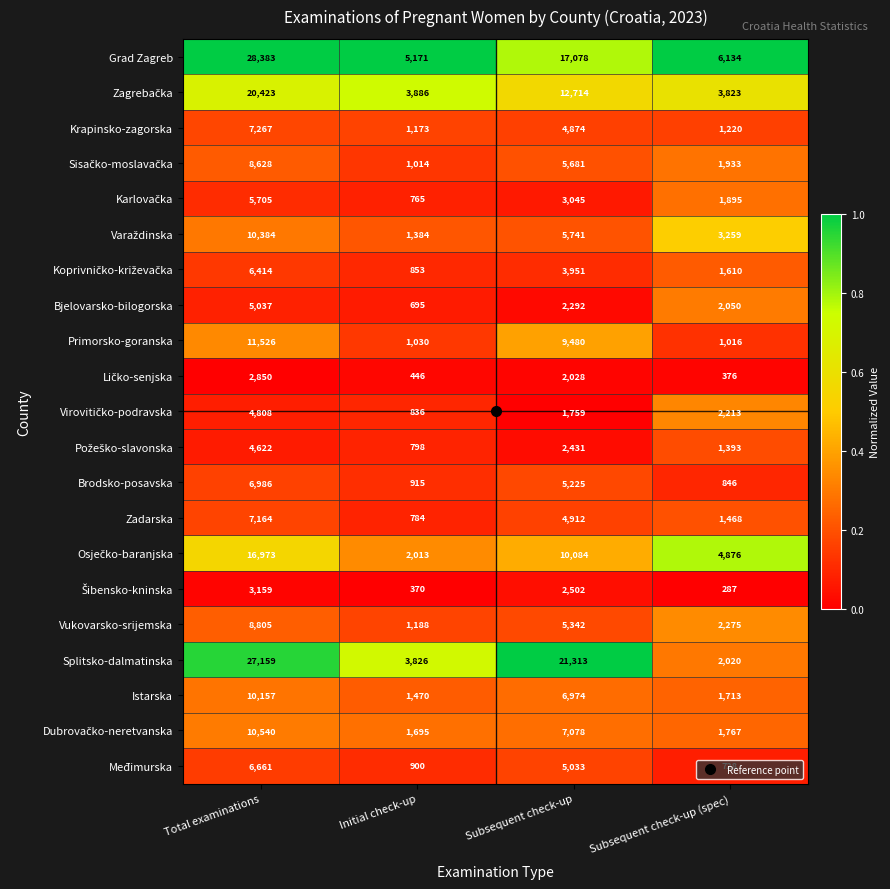

What is the approximate value of Vukovarsko-srijemska at Initial check-up, to the nearest 100?

1200